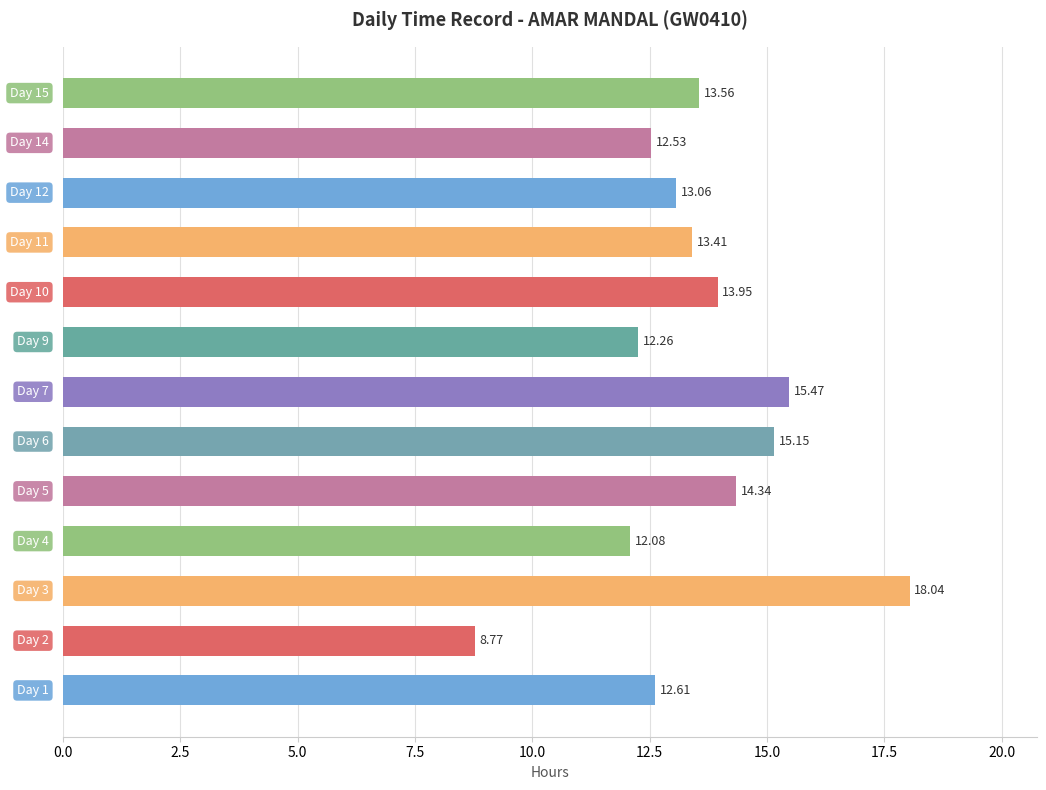

What is the sum of all values?

175.2